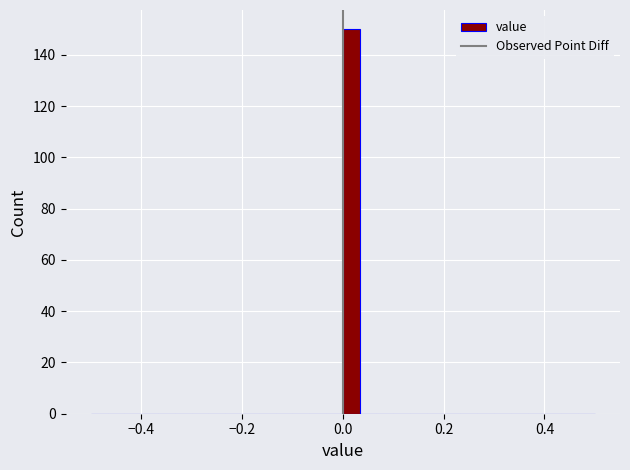

Read against the x-axis, roughly where is the centre of the tallest bar?

0.02